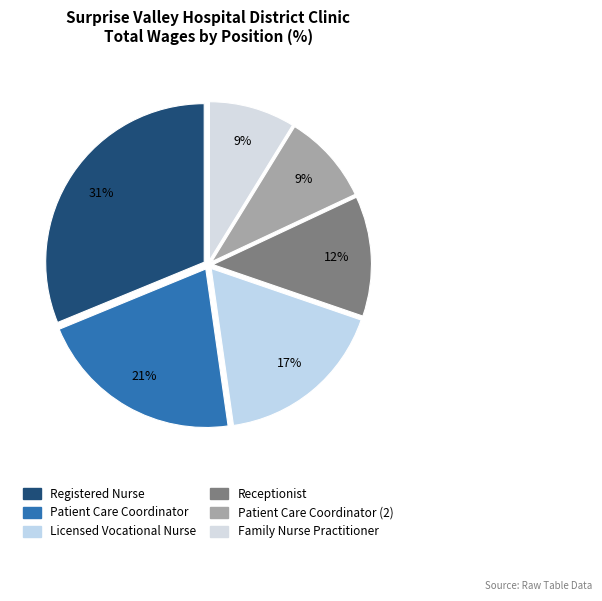

How many slices are in this pie chart?

6